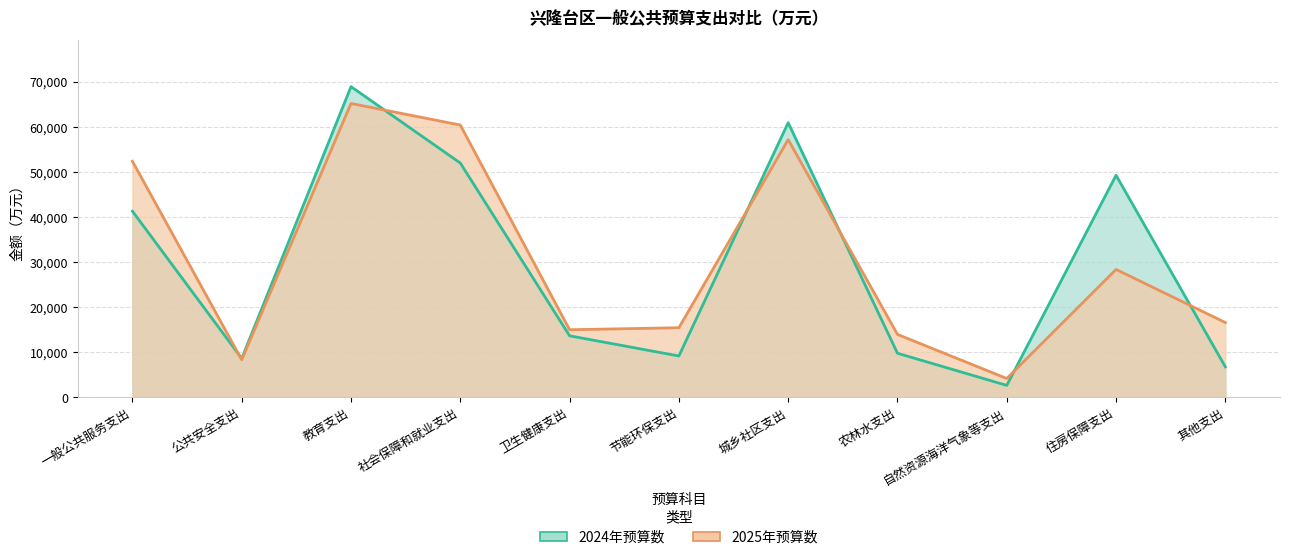

What is the average value of the 2024年预算数 series?

29301